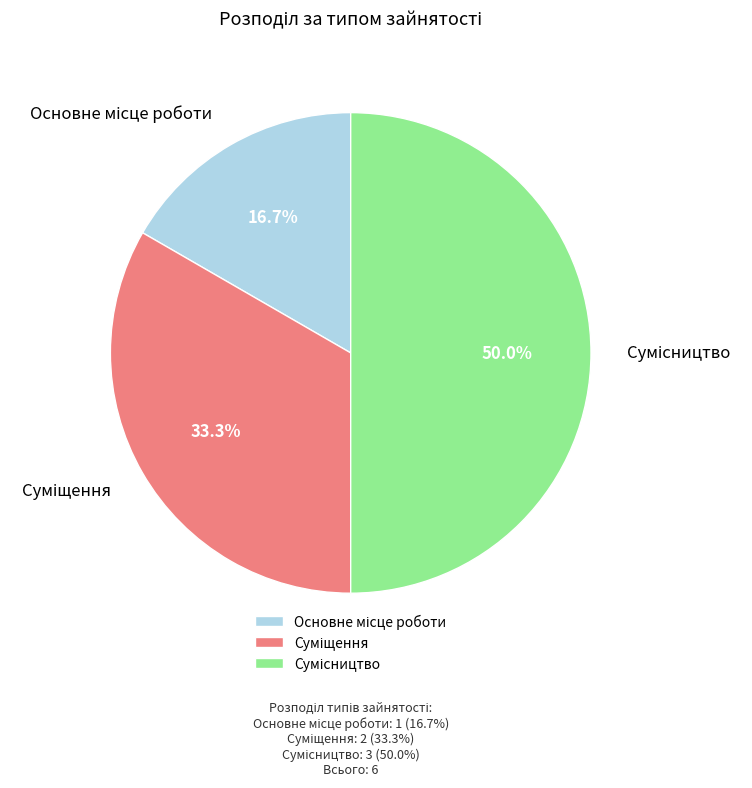

Count the number of slices in the pie.

3